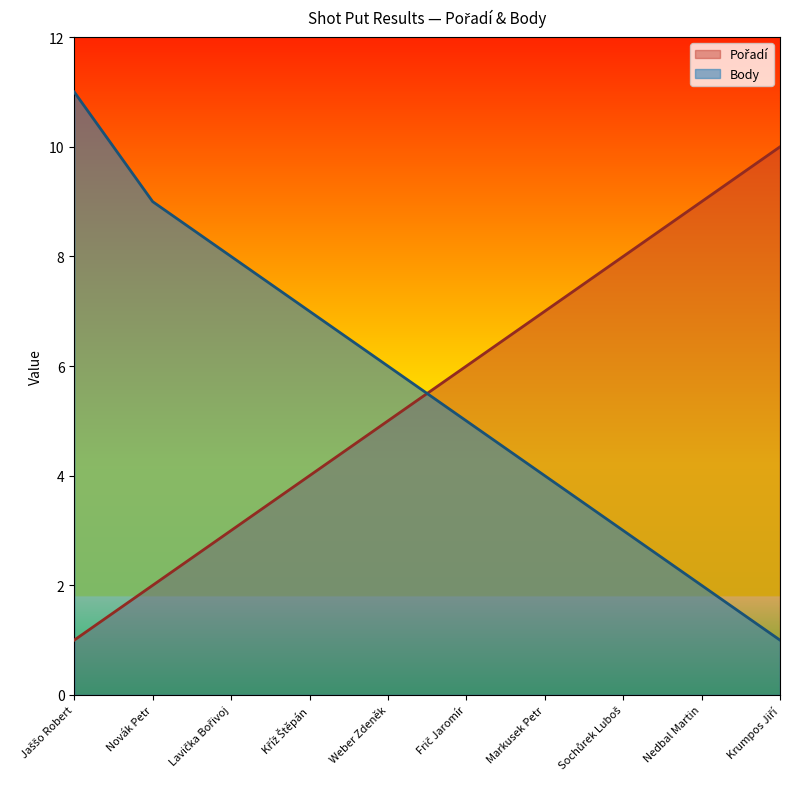

What is the minimum value shown in the chart?

1